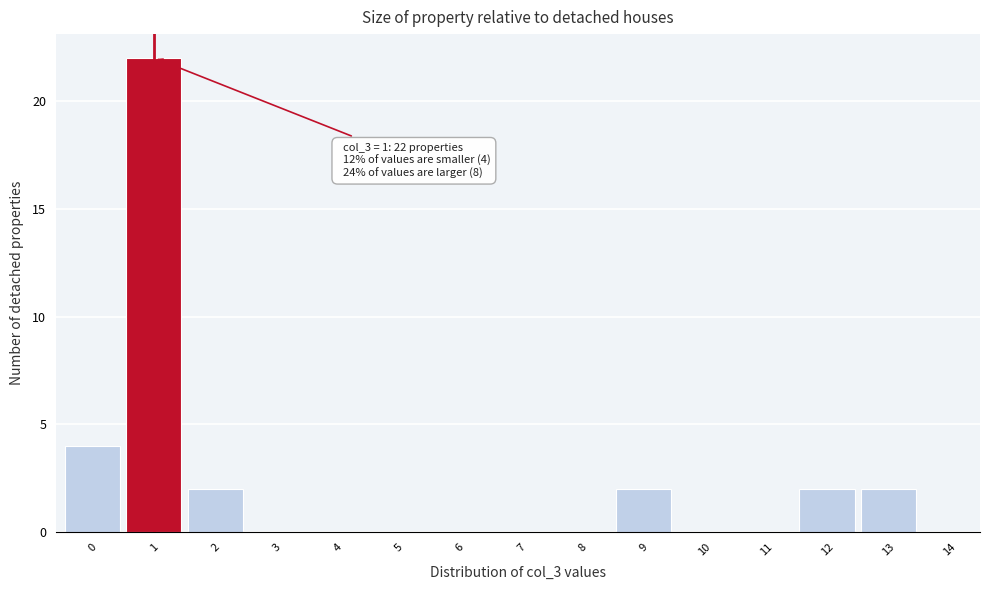

Over which range of the x-axis is the bar tallest?

0.5 to 1.5